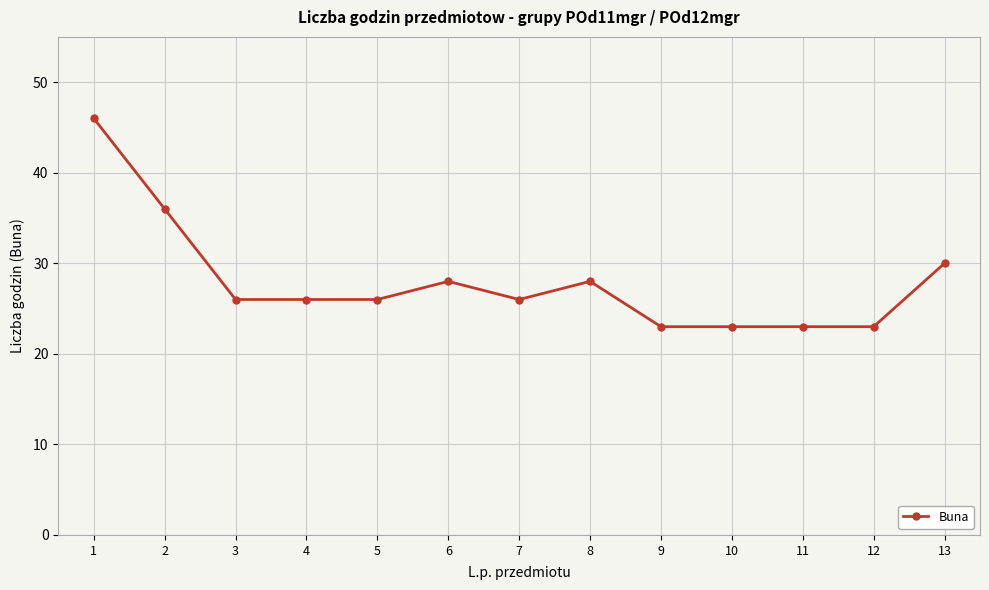

What is the average value?

28